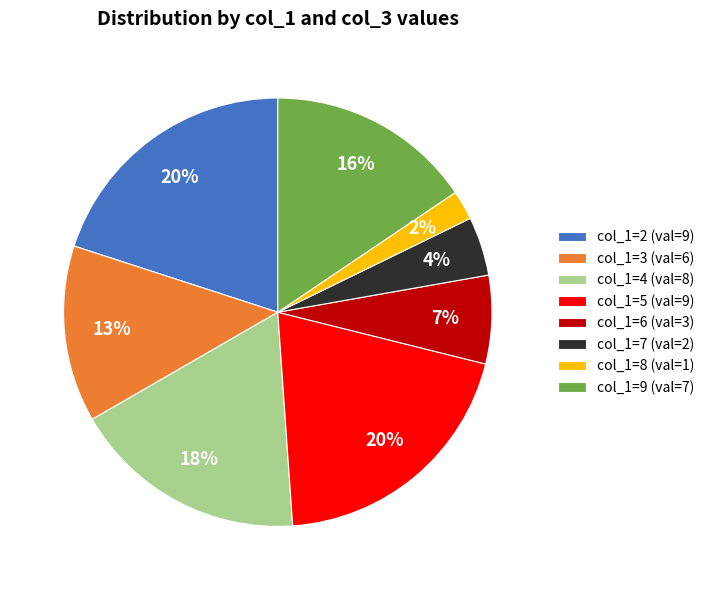

Is there any slice that represents more than half of the pie?

No